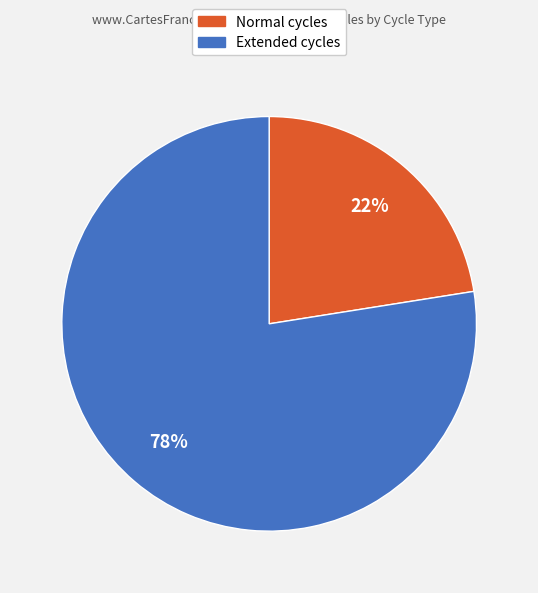

Does any single category account for the majority?

Yes